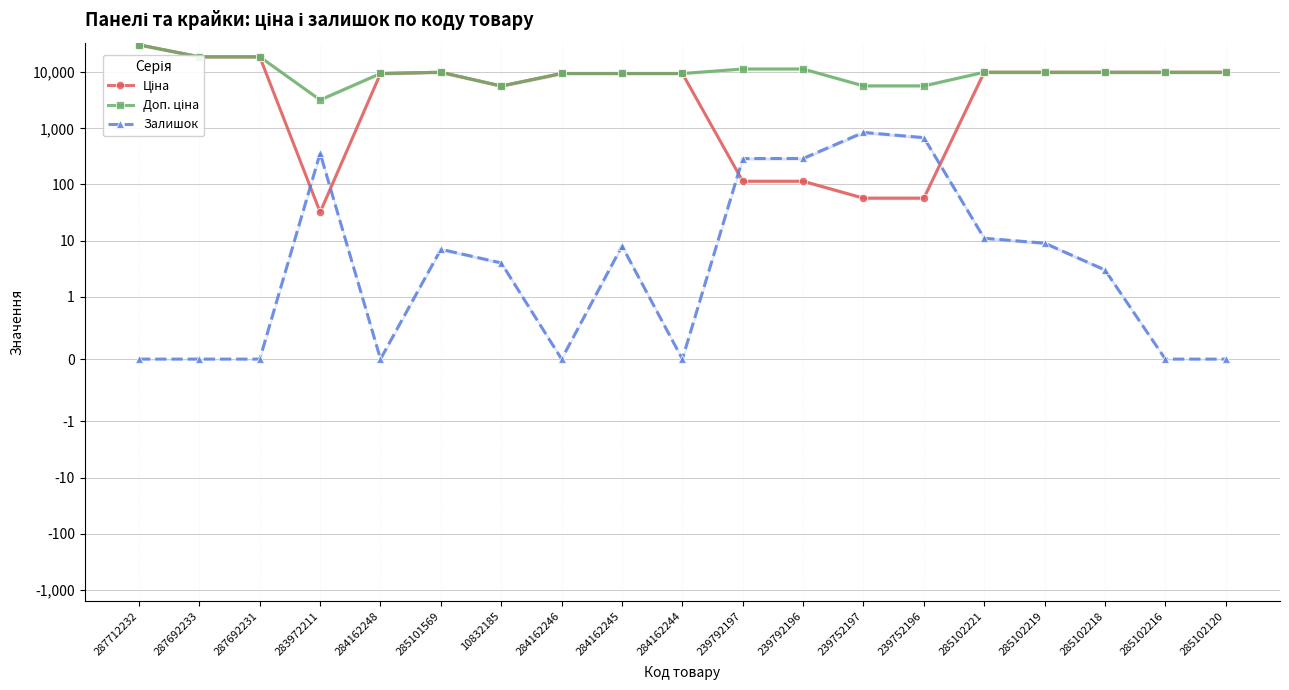

Is it true that Залишок equals 119.9 at 239792197?

False